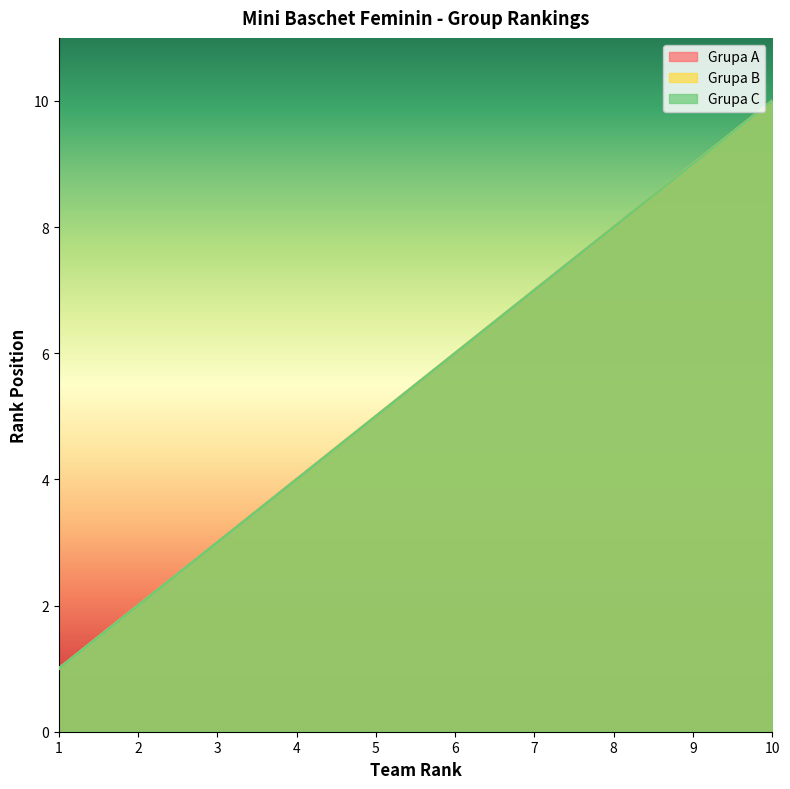

What is the value of the Grupa B point at the 7th from the left?

7